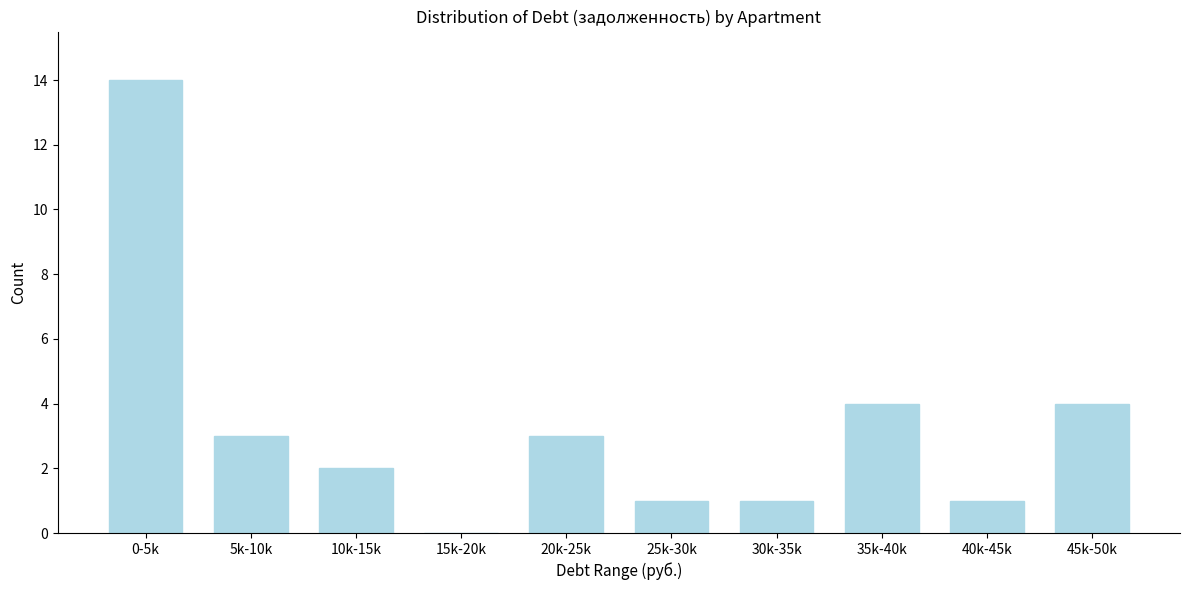

Reading right to left, what are all the values shown in this chart?

45k-50k=4	40k-45k=1	35k-40k=4	30k-35k=1	25k-30k=1	20k-25k=3	15k-20k=0	10k-15k=2	5k-10k=3	0-5k=14